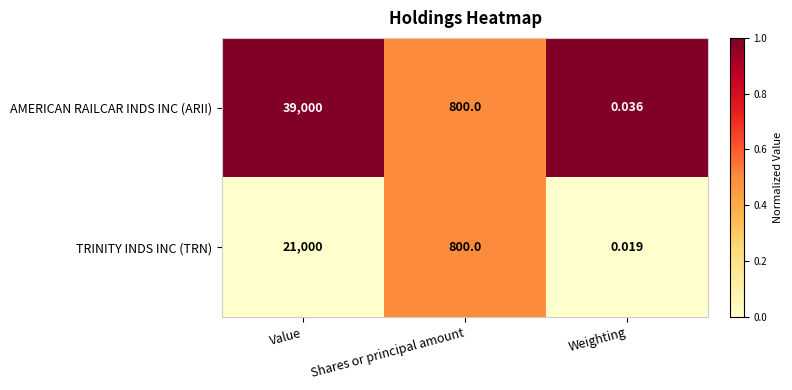

Count the number of data series in this chart.

2